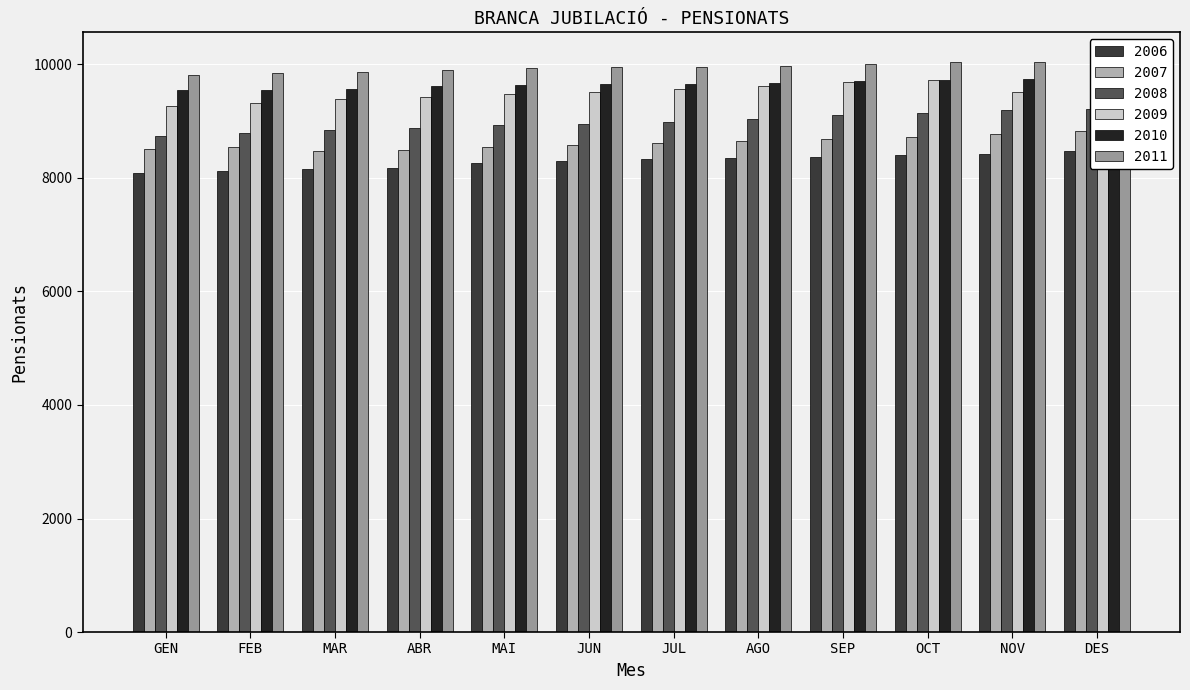

How many data points does each series have?

12